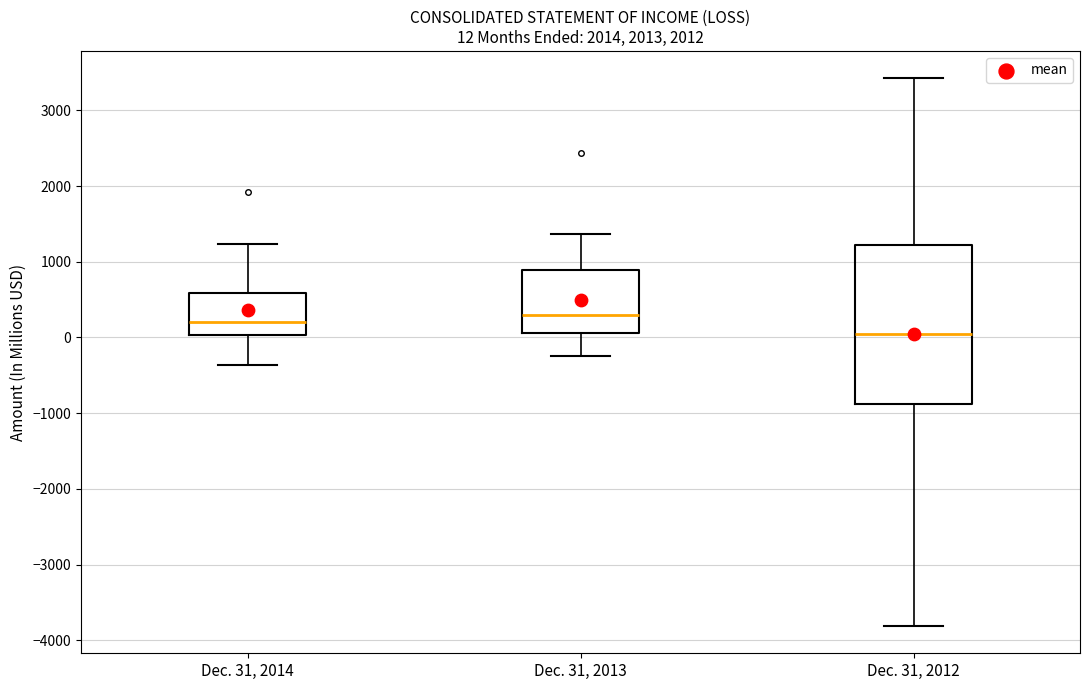

Which box's median line is the lowest?

Dec. 31, 2012